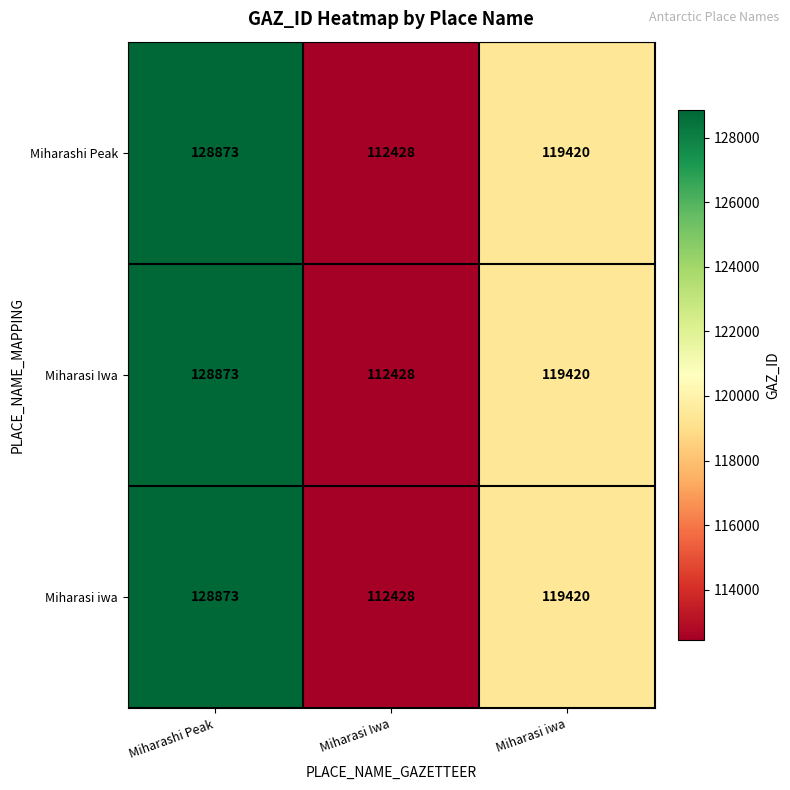

True or false: Miharasi iwa has a value of 161016 at Miharasi Iwa.

False